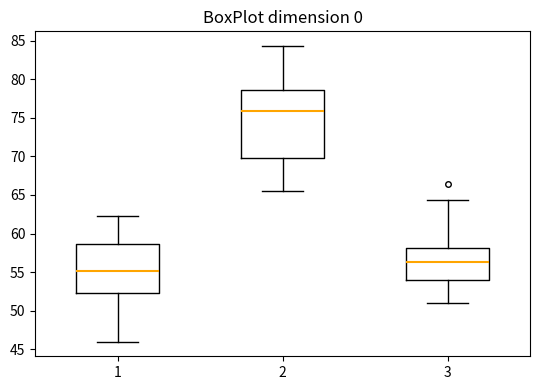

Which box's median line is the lowest?

1